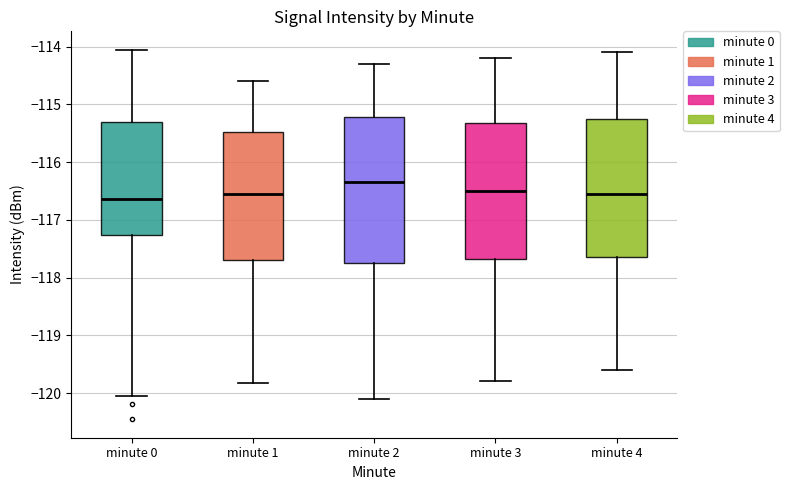

Which box's median line is the highest?

minute 2